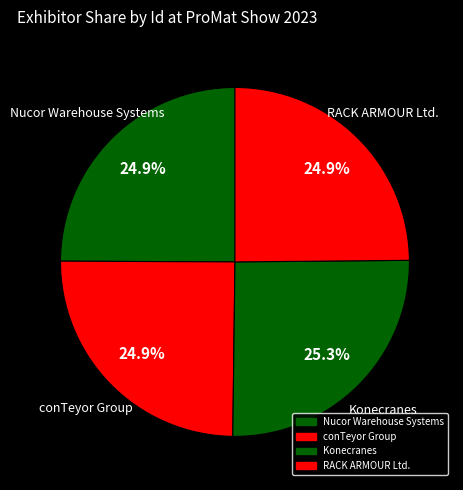

How many slices are in this pie chart?

4